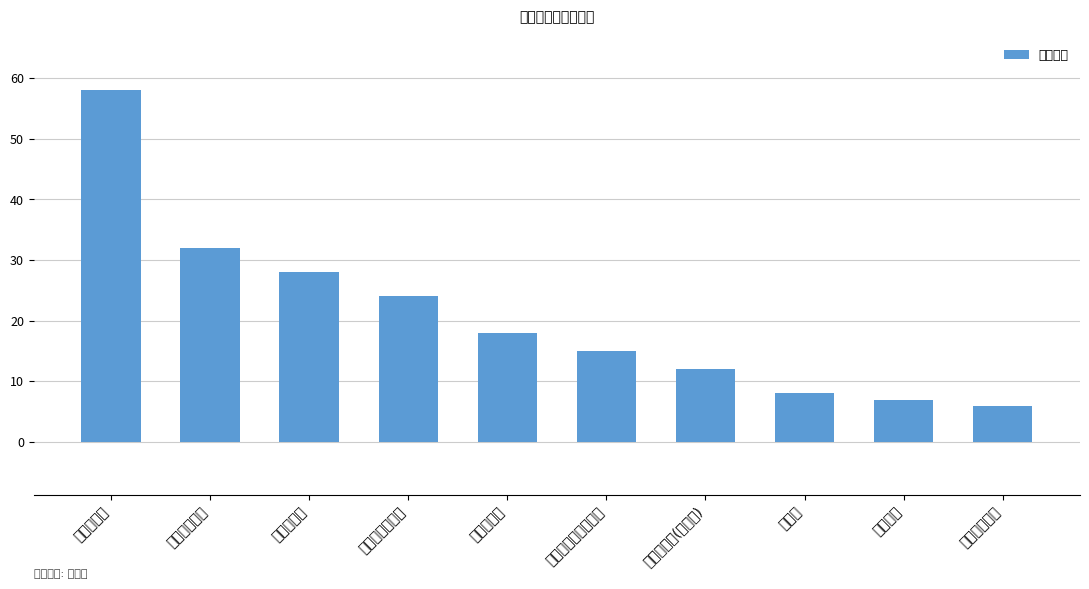

The chart shows a value of 6 at 人力资源管理. True or false?

True